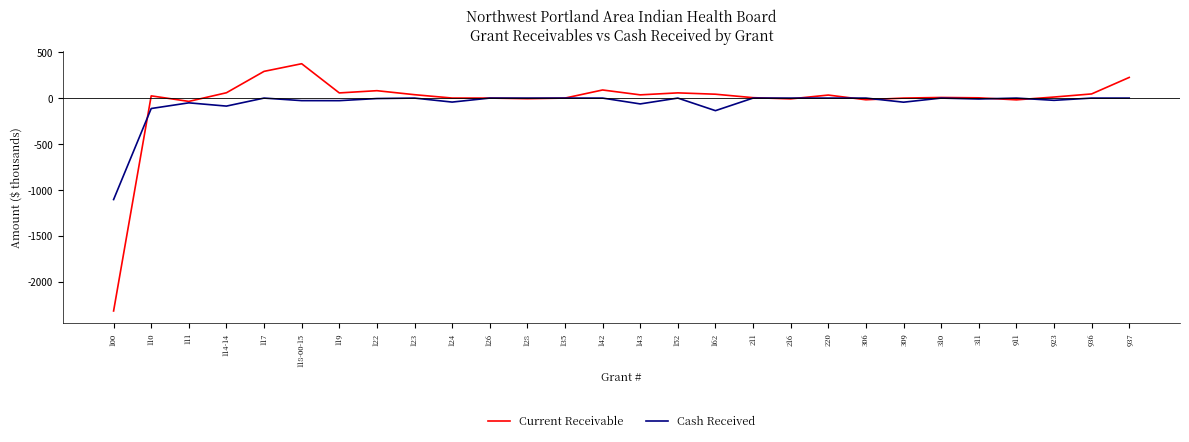

Is it true that Current Receivable equals -1218.3 at 309?

False